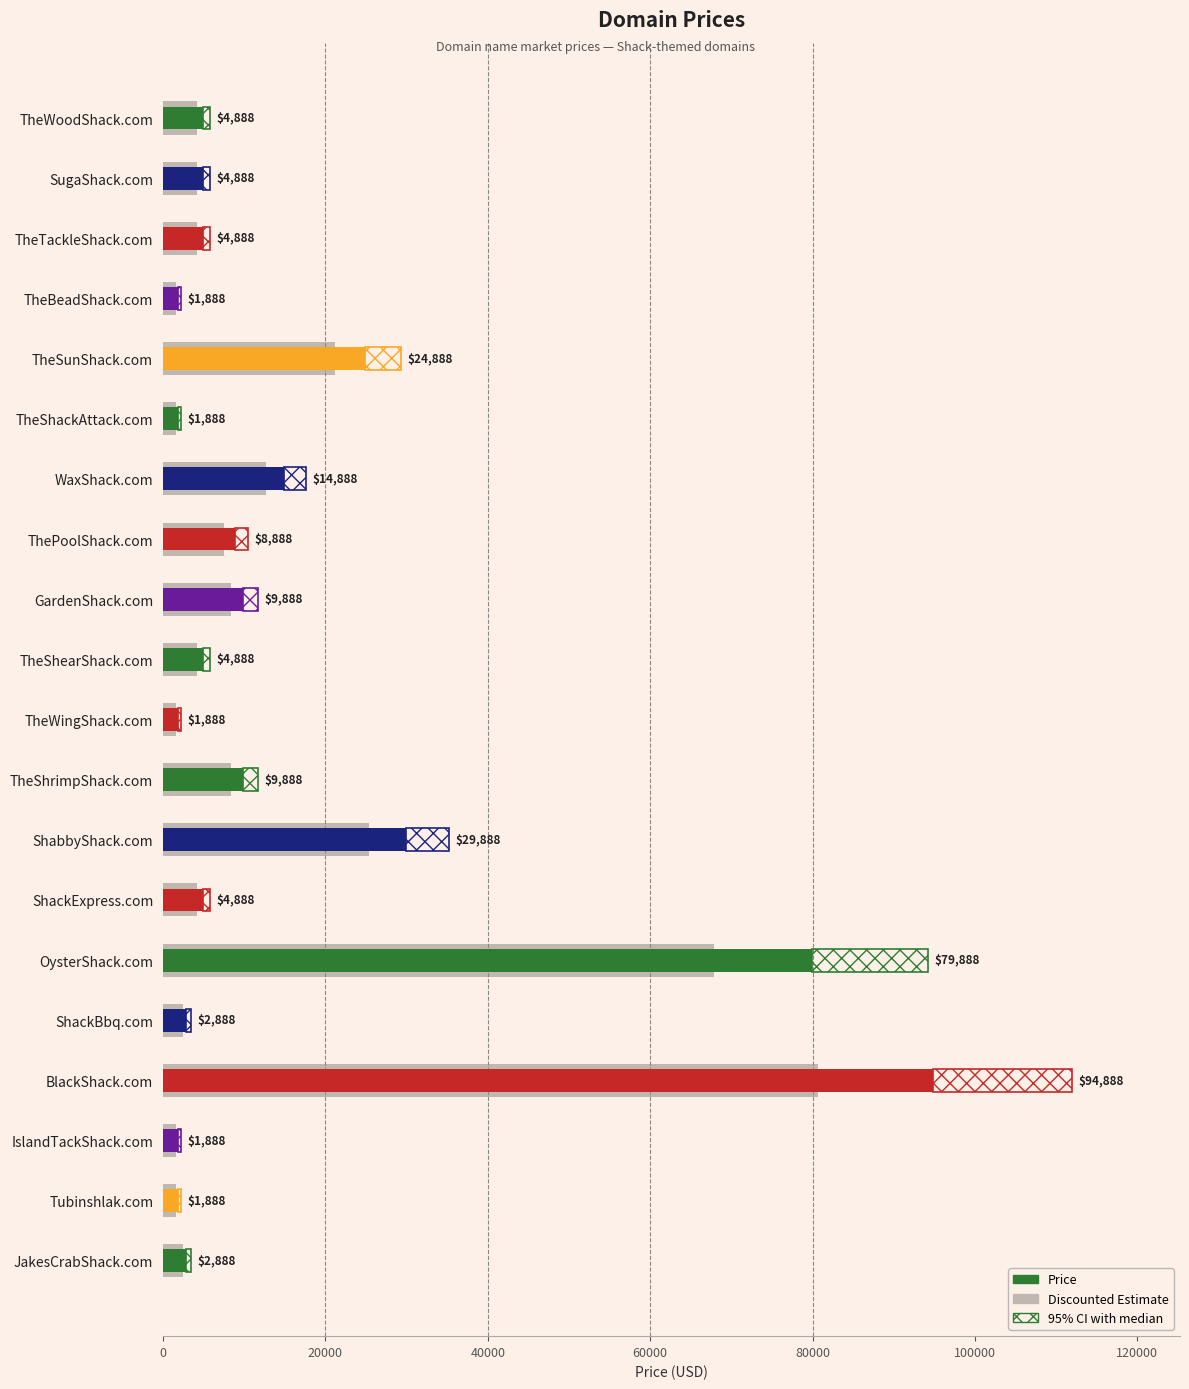

Reading right to left, list all the values displayed in this chart.

JakesCrabShack.com=2454.8	Tubinshlak.com=1604.8	IslandTackShack.com=1604.8	BlackShack.com=80654.8	ShackBbq.com=2454.8	OysterShack.com=67904.8	ShackExpress.com=4154.8	ShabbyShack.com=25404.8	TheShrimpShack.com=8404.8	TheWingShack.com=1604.8	TheShearShack.com=4154.8	GardenShack.com=8404.8	ThePoolShack.com=7554.8	WaxShack.com=12654.8	TheShackAttack.com=1604.8	TheSunShack.com=21154.8	TheBeadShack.com=1604.8	TheTackleShack.com=4154.8	SugaShack.com=4154.8	TheWoodShack.com=4154.8